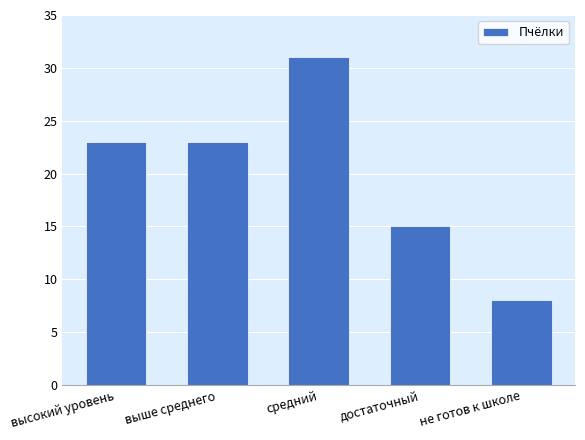

Count the number of categories in the chart.

5